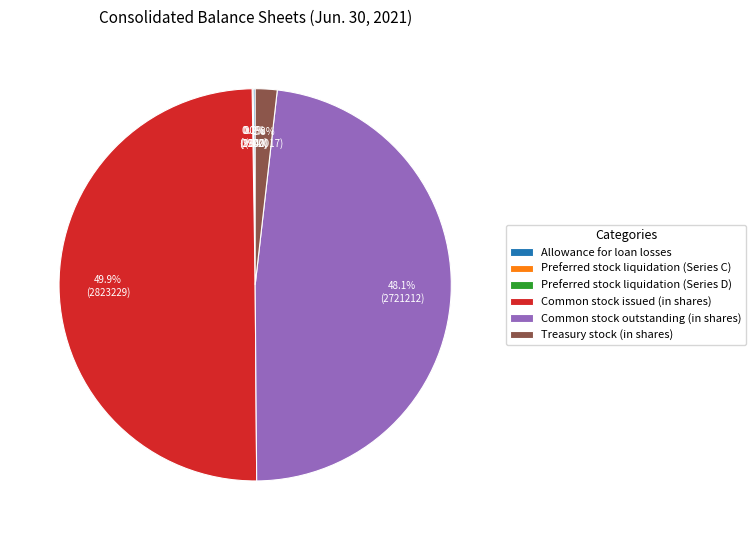

What percentage is the Treasury stock (in shares) slice, to the nearest percent?

2%